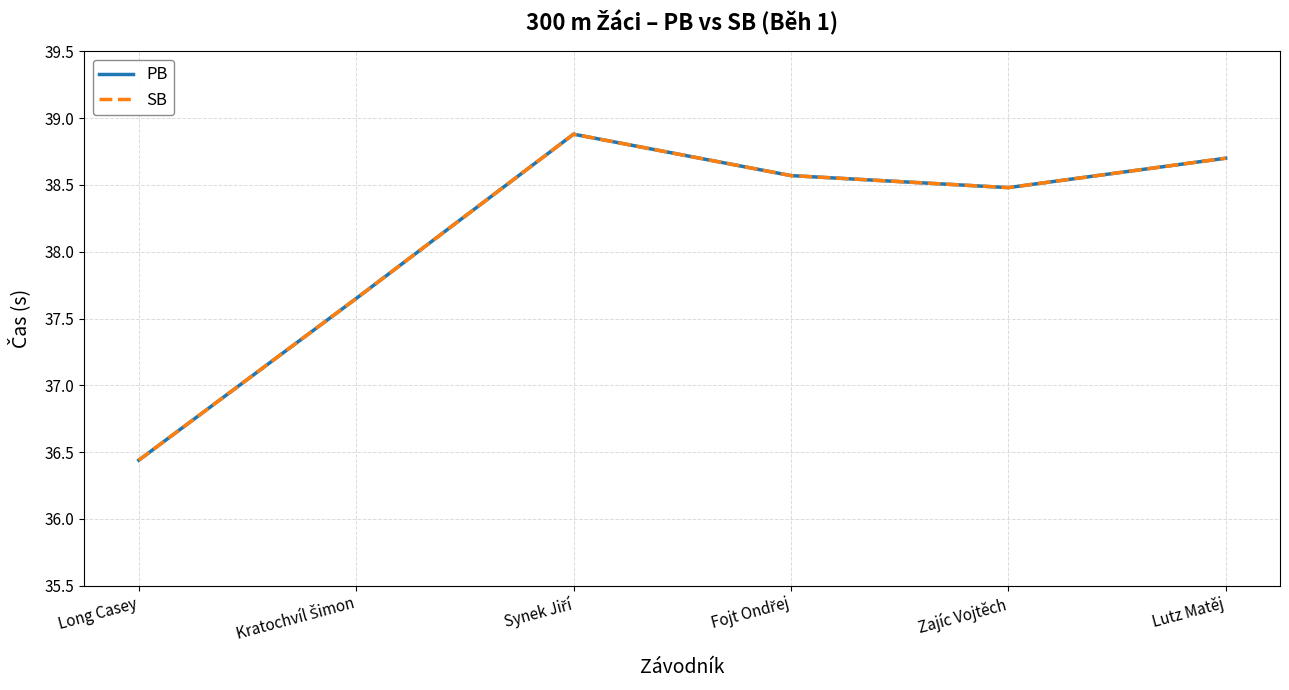

List the series in order of their peak value, highest first.

PB, SB